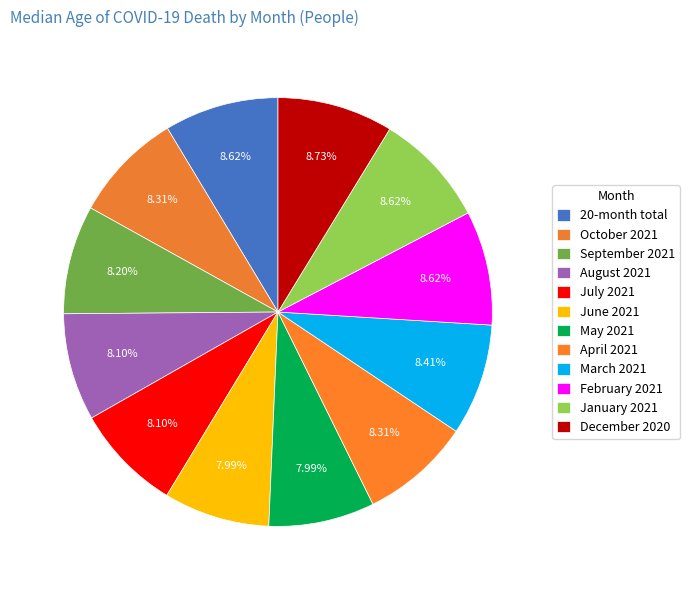

Which slice is the smallest?

June 2021